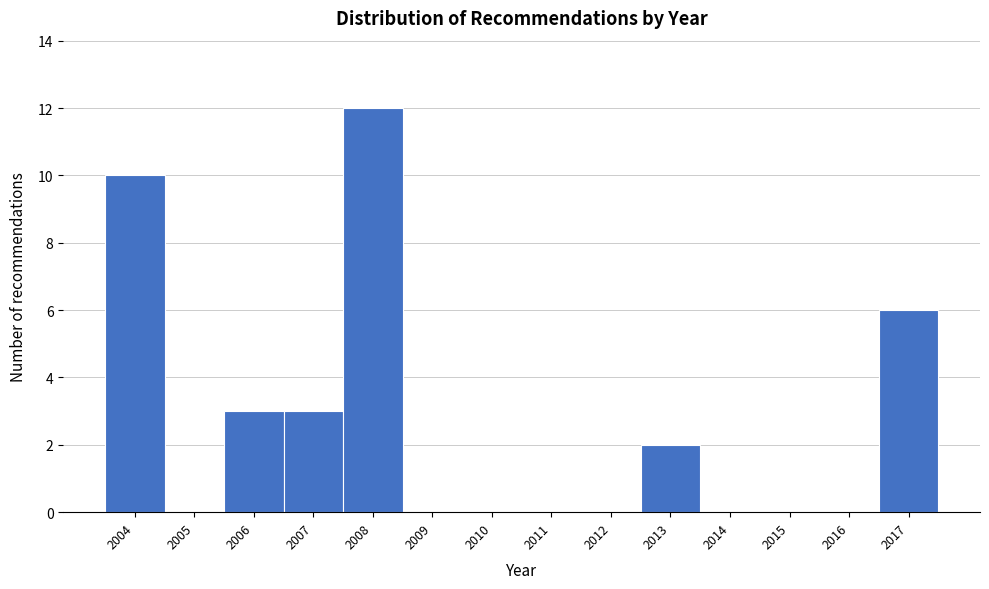

Over which range of the x-axis is the bar tallest?

2007.5 to 2008.5